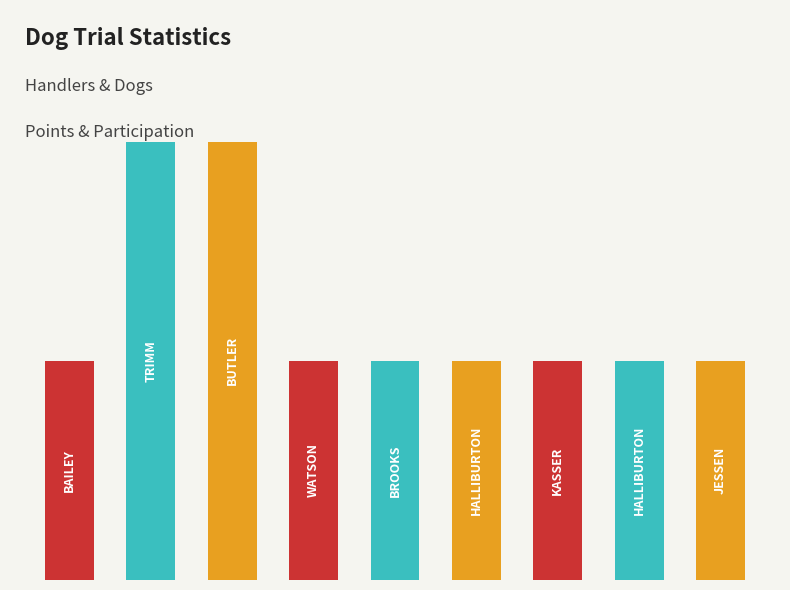

List the labels in order of value, largest first.

1, 2, 0, 3, 4, 5, 6, 7, 8